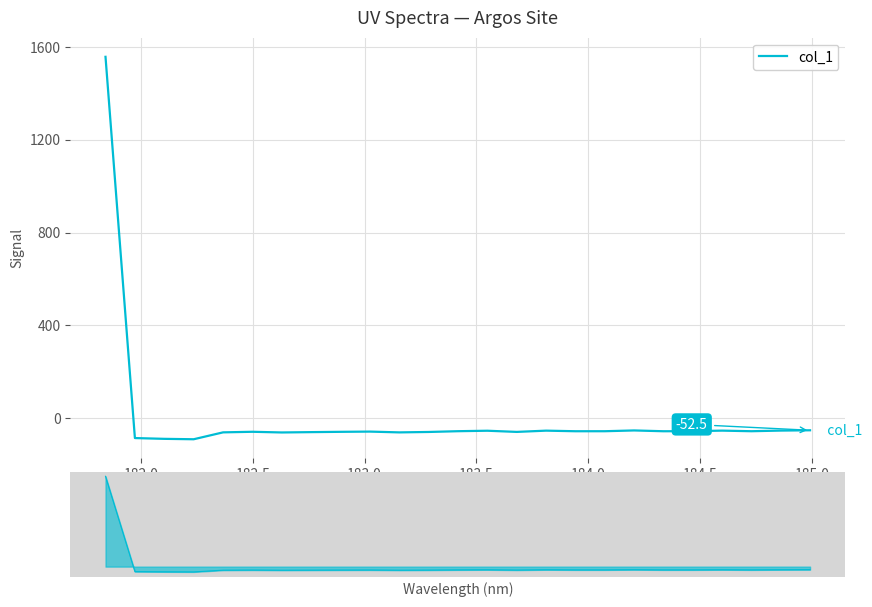

What is the sum of all values?

87.8